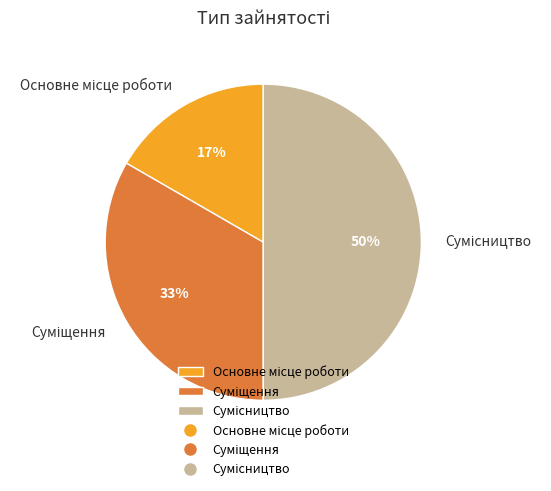

To the nearest percent, what is the average slice percentage?

33%